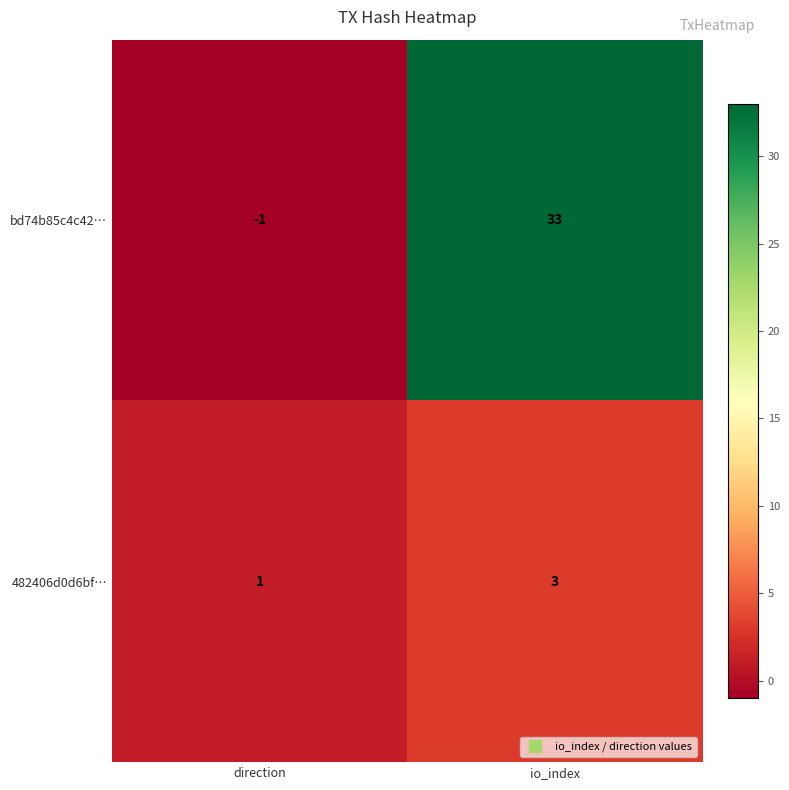

What is the minimum value shown in the chart?

-1